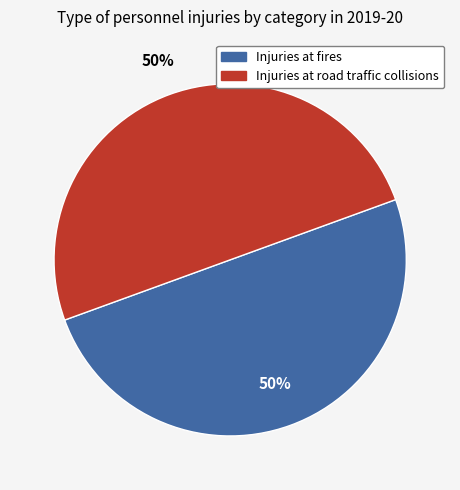

What percentage is the Injuries at road traffic collisions slice, to the nearest percent?

50%